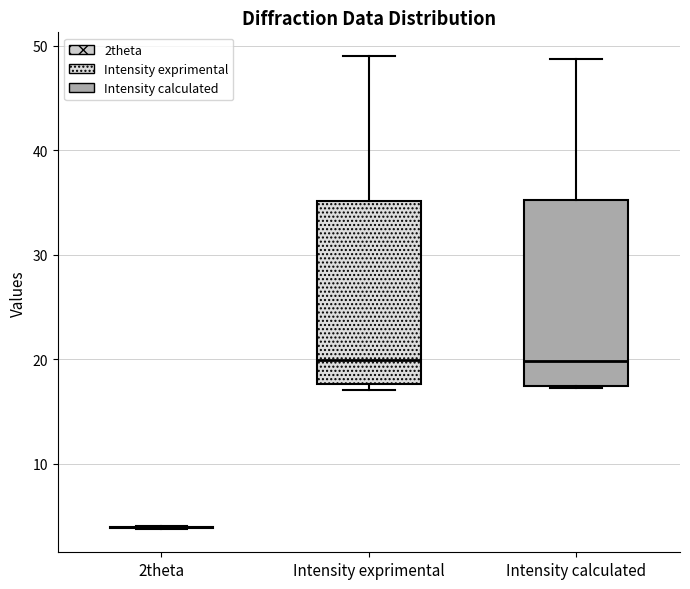

Where does the upper whisker of the box for Intensity exprimental end on the y-axis? The values are not printed on the chart, so give them approximately, as read against the axis.

49